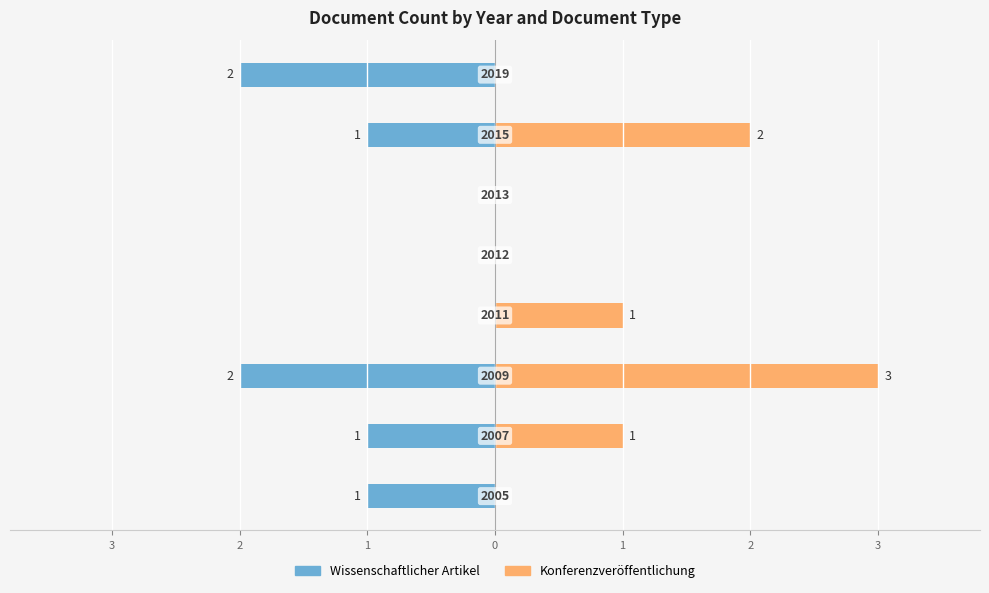

Reading right to left, list all the values displayed in this chart.

Wissenschaftlicher Artikel: -2	-1	0	0	0	-2	-1	-1
Konferenzveröffentlichung: 0	2	0	0	1	3	1	0